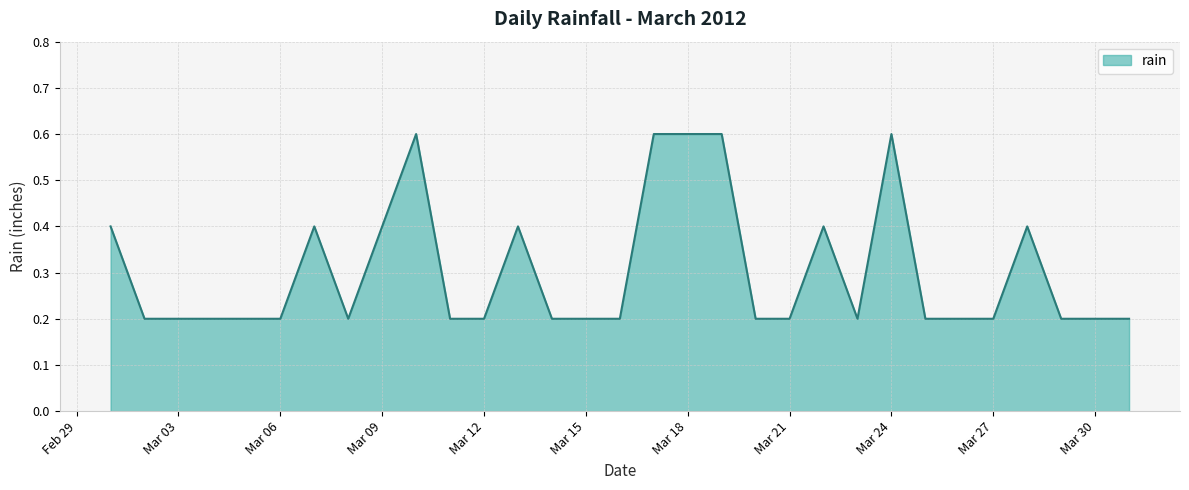

How many categories are shown in the chart?

31